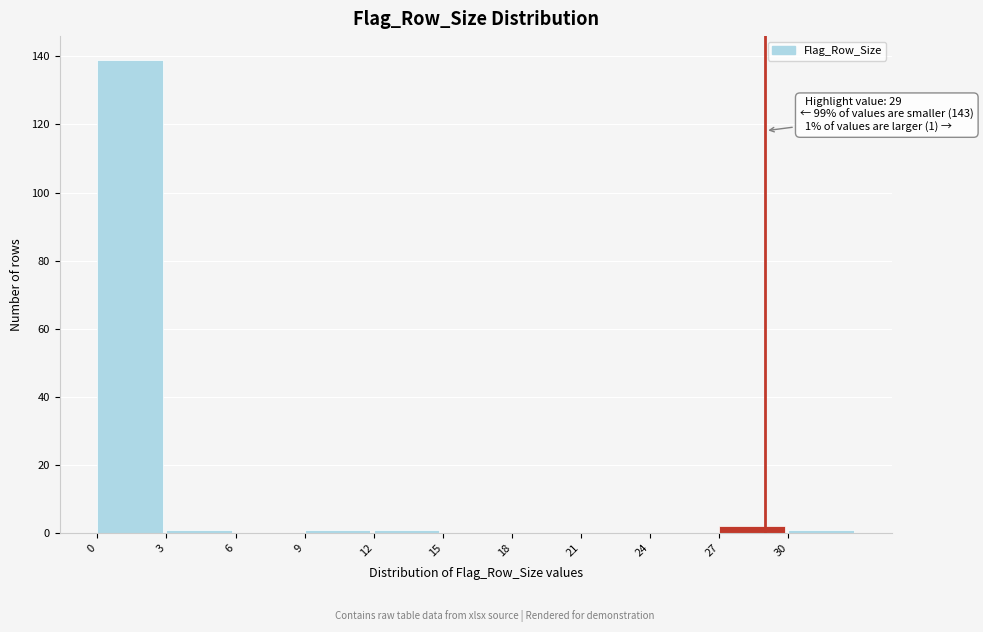

Over which range of the x-axis is the bar tallest?

0 to 3